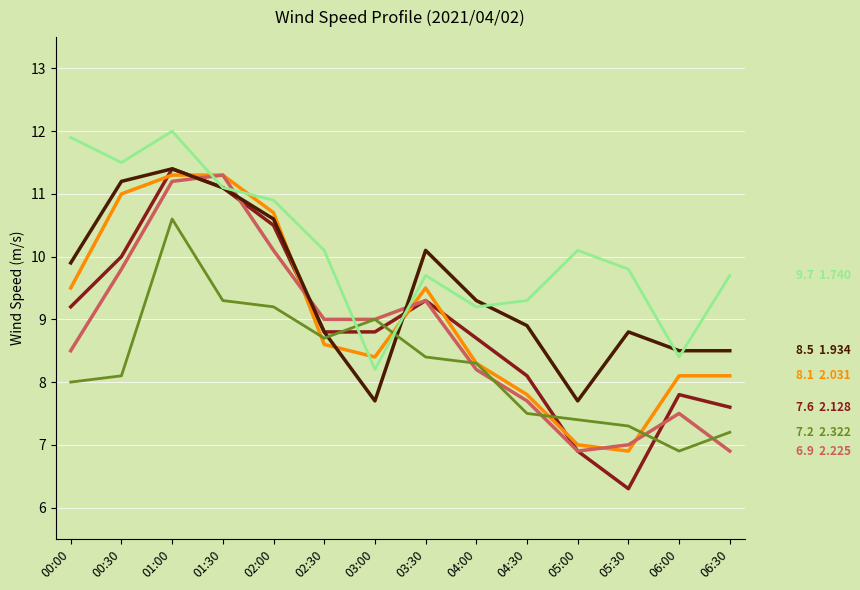

Reading left to right, transcribe all the data shown in this chart.

2.128: 9.2	10.0	11.4	11.1	10.5	8.8	8.8	9.3	8.7	8.1	6.9	6.3	7.8	7.6
2.031: 9.5	11.0	11.3	11.3	10.7	8.6	8.4	9.5	8.3	7.8	7.0	6.9	8.1	8.1
2.225: 8.5	9.8	11.2	11.3	10.1	9.0	9.0	9.3	8.2	7.7	6.9	7.0	7.5	6.9
1.934: 9.9	11.2	11.4	11.1	10.6	8.8	7.7	10.1	9.3	8.9	7.7	8.8	8.5	8.5
2.322: 8.0	8.1	10.6	9.3	9.2	8.7	9.0	8.4	8.3	7.5	7.4	7.3	6.9	7.2
1.740: 11.9	11.5	12.0	11.1	10.9	10.1	8.2	9.7	9.2	9.3	10.1	9.8	8.4	9.7